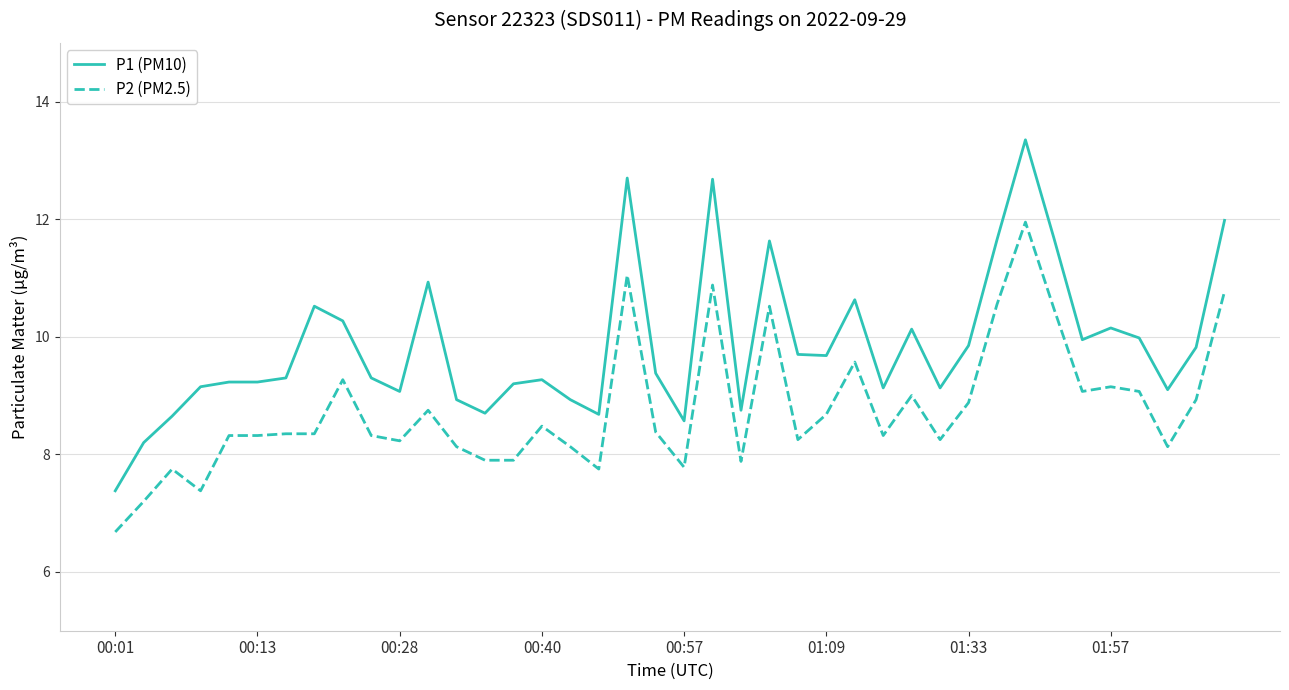

At how many categories does at least one series exceed 7?

40